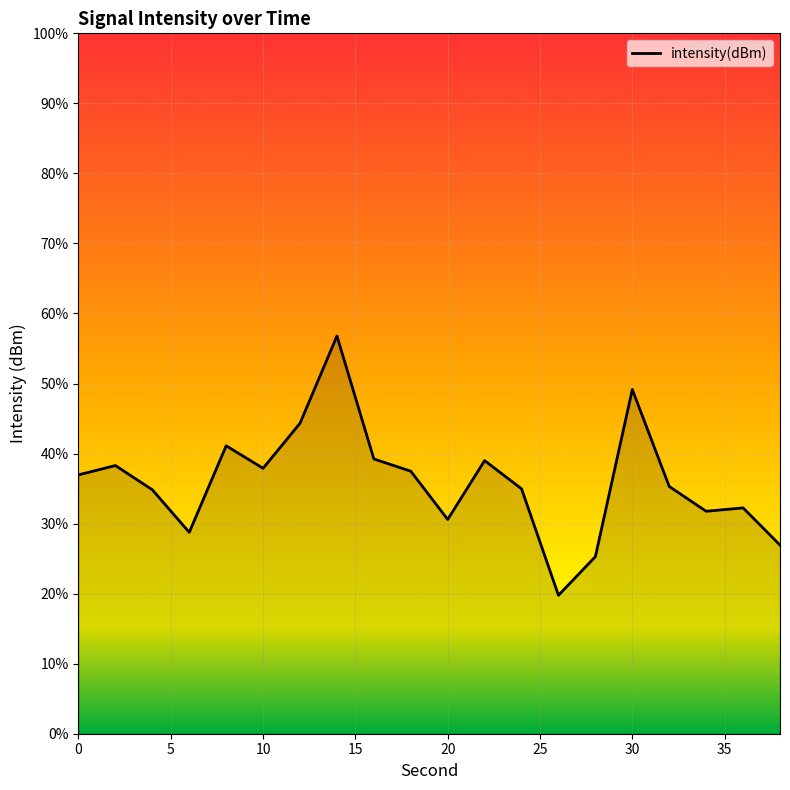

Count the number of data series in this chart.

1